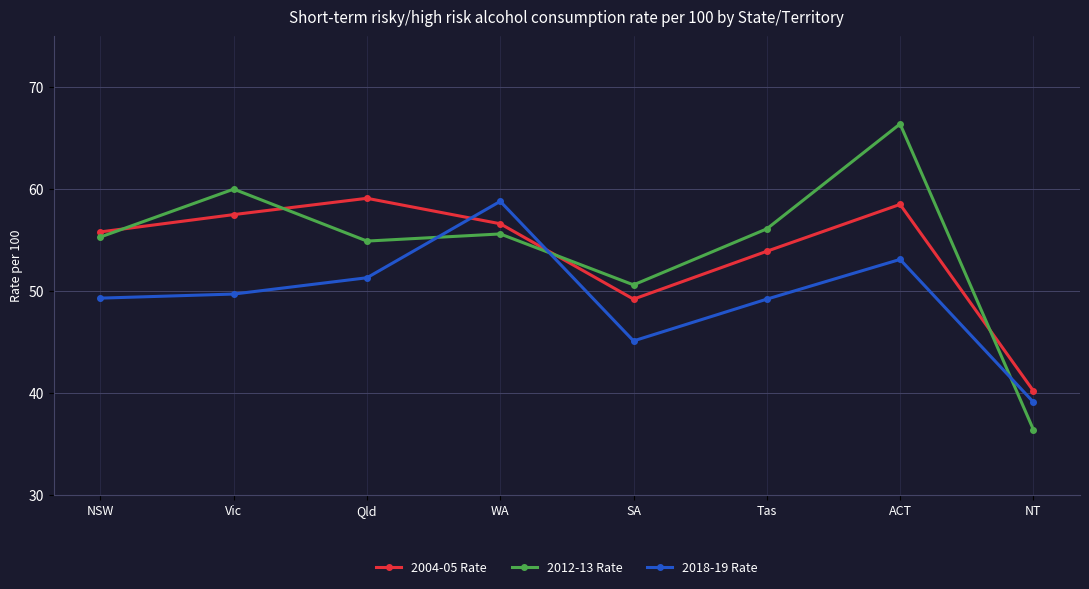

How many data points in 2004-05 Rate are less than 56?

4